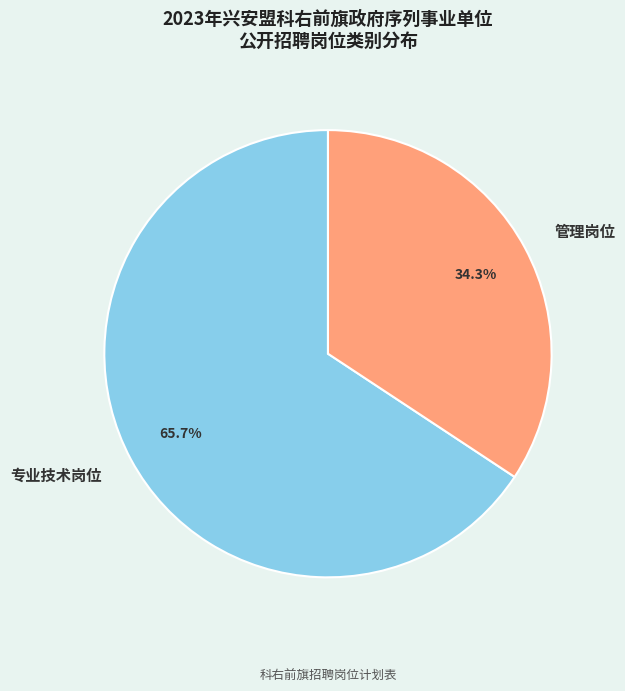

Which slice is the smallest?

管理岗位